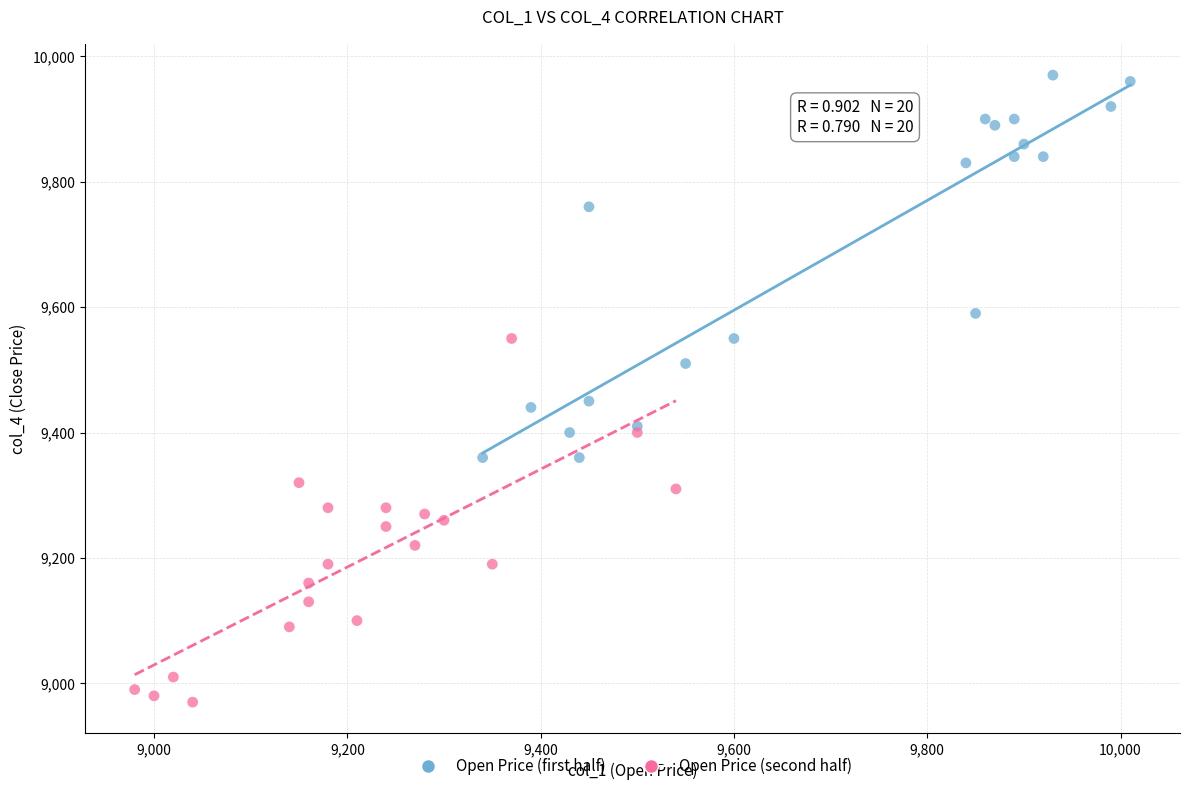

Which series has the widest spread of Y values?

Open Price (first half)